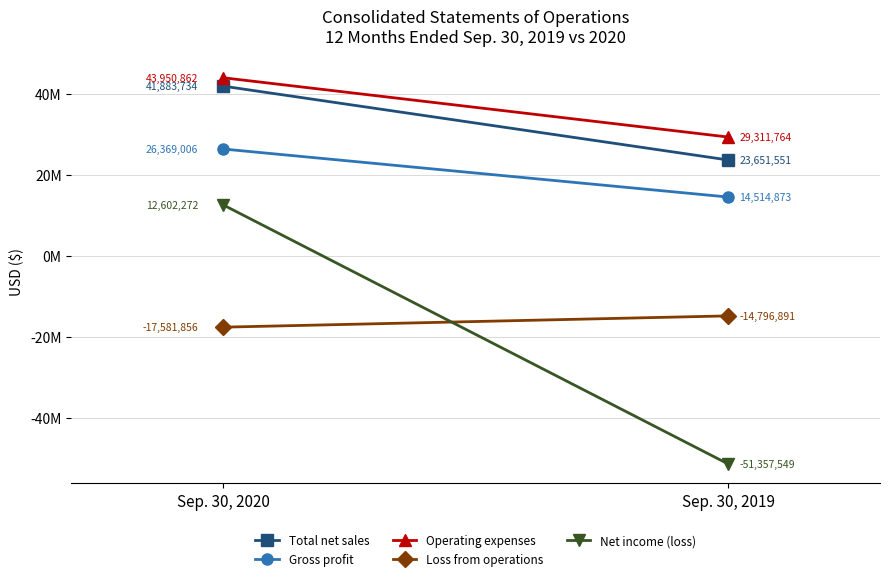

Is it true that Loss from operations equals -17581856 at Sep. 30, 2020?

True